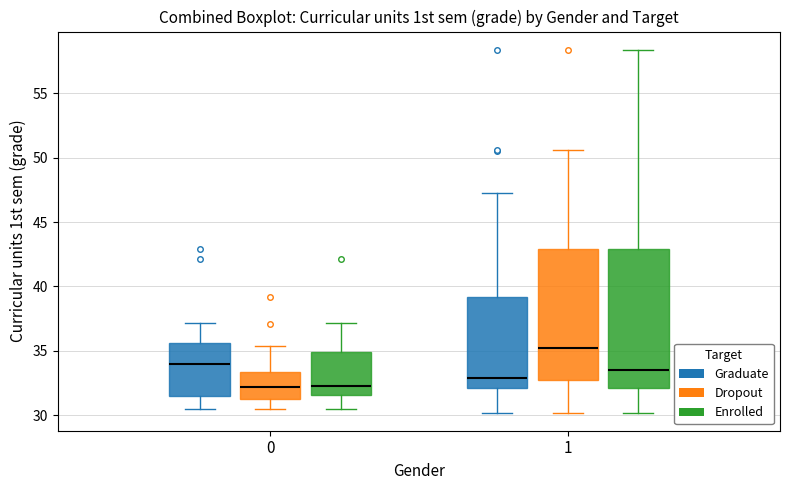

Where does the upper whisker of the box for 1 (Graduate) end on the y-axis? The values are not printed on the chart, so give them approximately, as read against the axis.

47.5